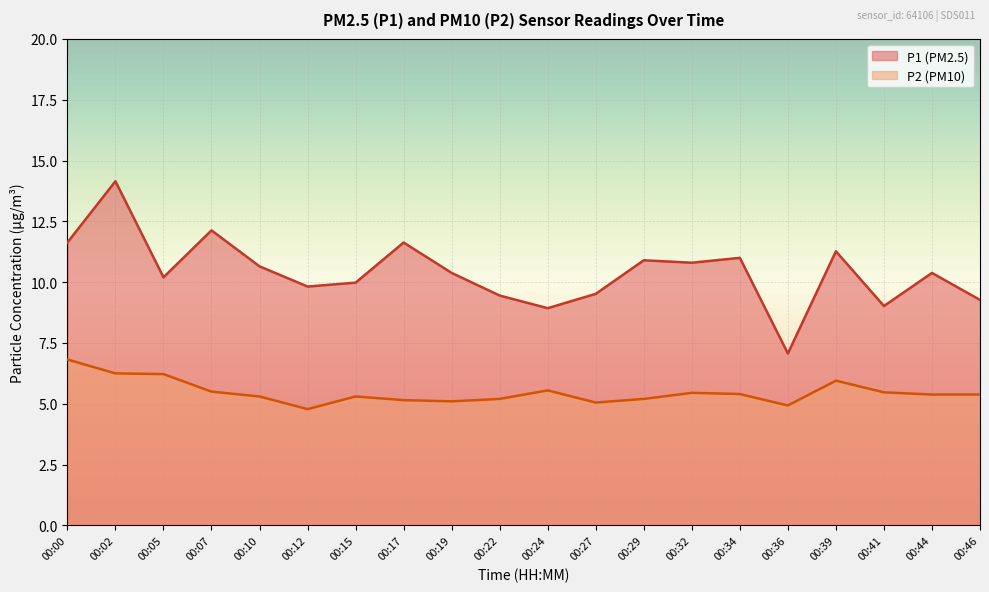

Where is P2 nearest to the value 5?

00:27